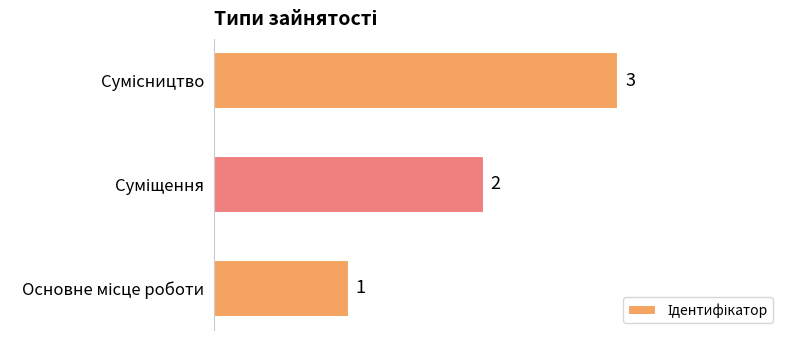

What is the average value?

2